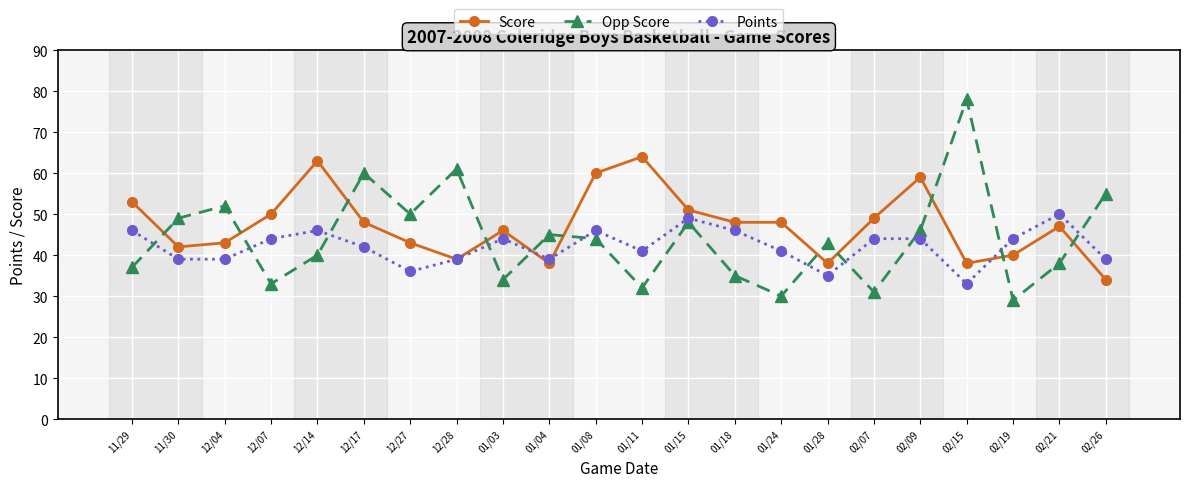

Rank the categories by Opp Score value from lowest to highest.

02/19, 01/24, 02/07, 01/11, 12/07, 01/03, 01/18, 11/29, 02/21, 12/14, 01/28, 01/08, 01/04, 02/09, 01/15, 11/30, 12/27, 12/04, 02/26, 12/17, 12/28, 02/15